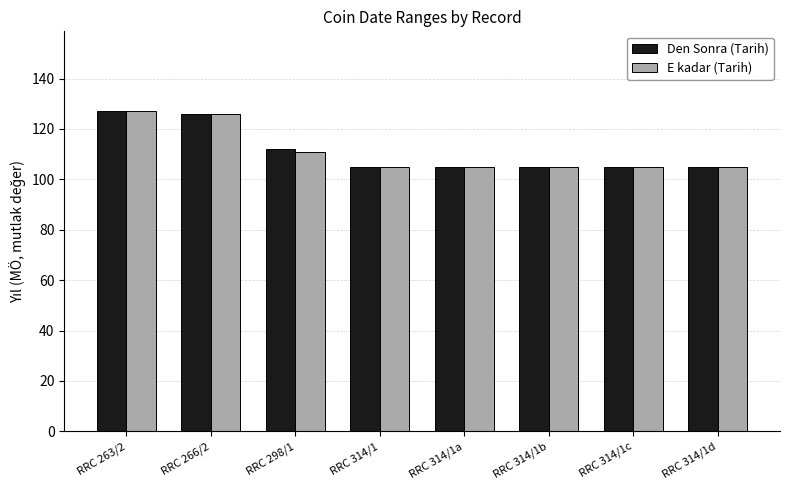

What position from the right is RRC 266/2?

7